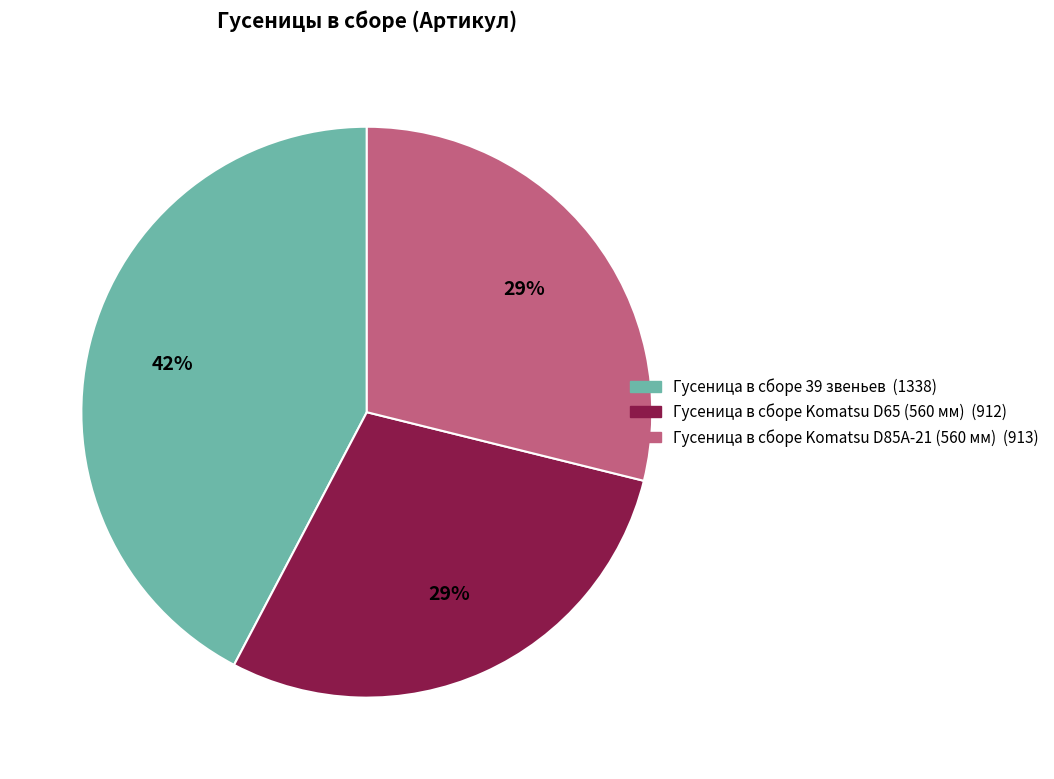

To the nearest percent, what is the difference between the Гусеница в сборе Komatsu D85A-21 (560 мм) and Гусеница в сборе 39 звеньев slice percentages?

13%